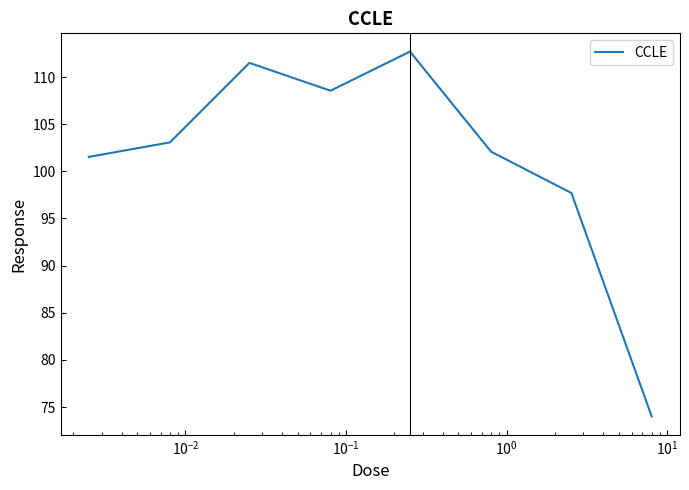

What is the minimum value shown in the chart?

74.0